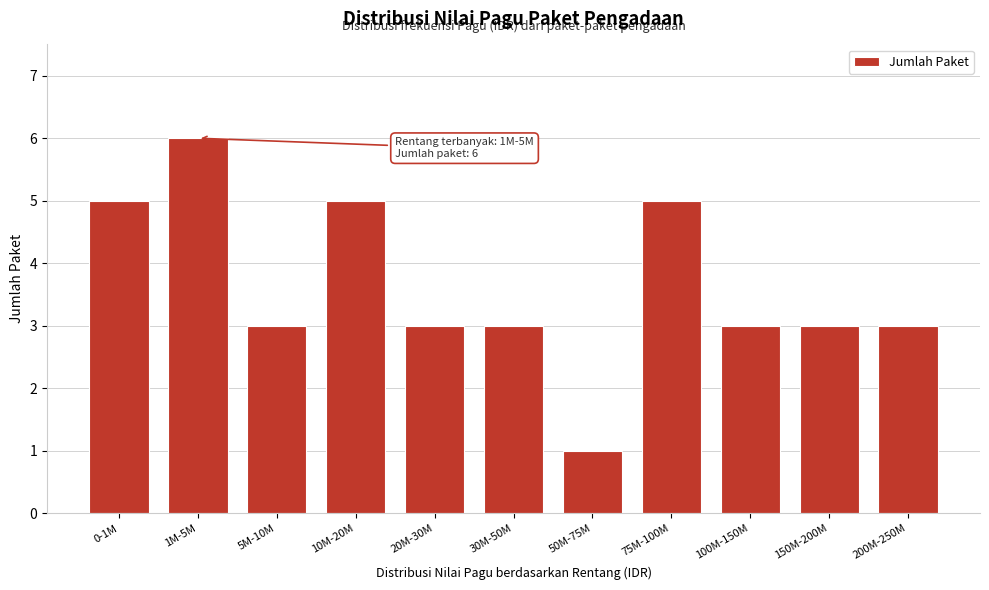

Reading left to right, what are all the values shown in this chart?

0-1M=5	1M-5M=6	5M-10M=3	10M-20M=5	20M-30M=3	30M-50M=3	50M-75M=1	75M-100M=5	100M-150M=3	150M-200M=3	200M-250M=3